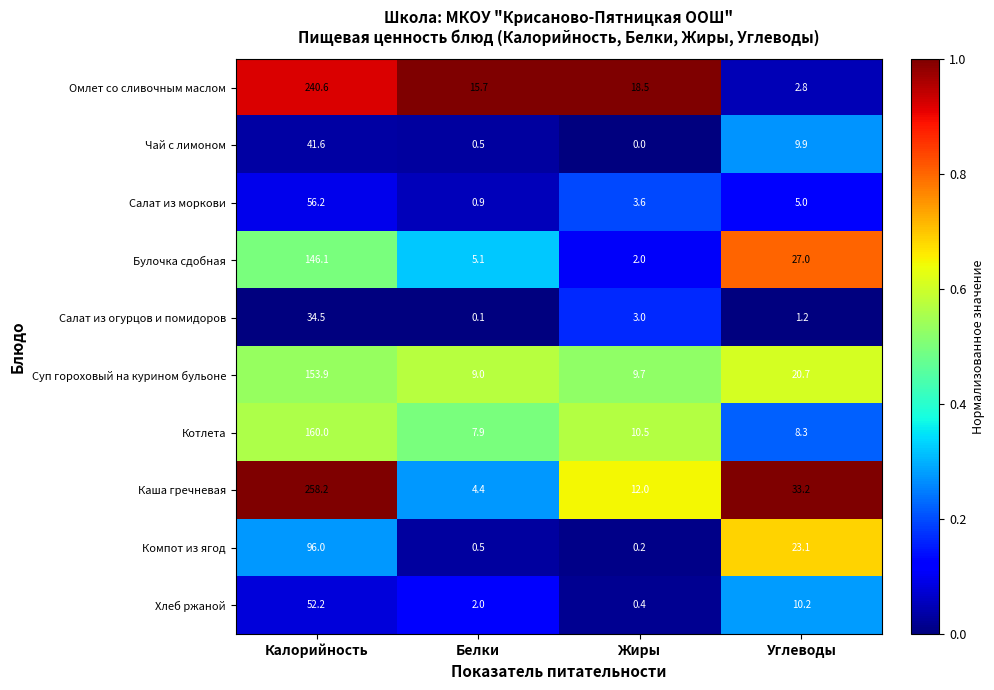

At which label is Компот из ягод closest to 48?

Углеводы